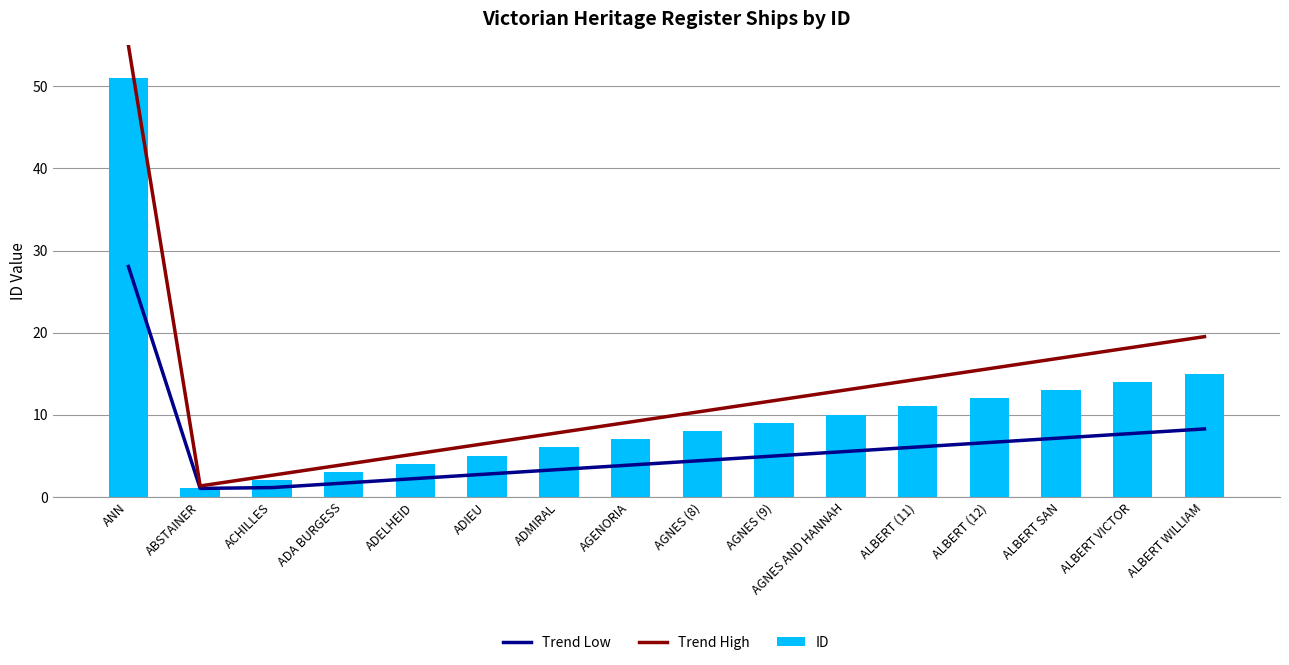

Rank the series by their maximum value, from highest to lowest.

Trend High, ID, Trend Low